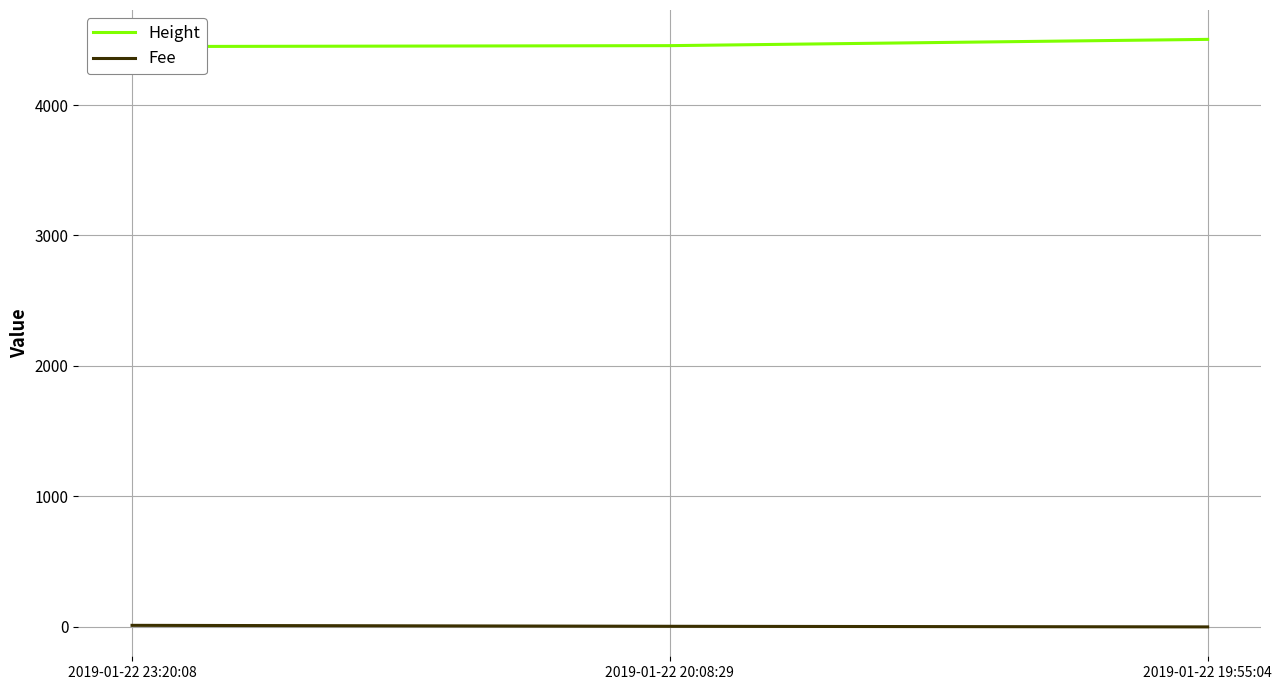

Does the chart display data point markers on the line(s)?

No